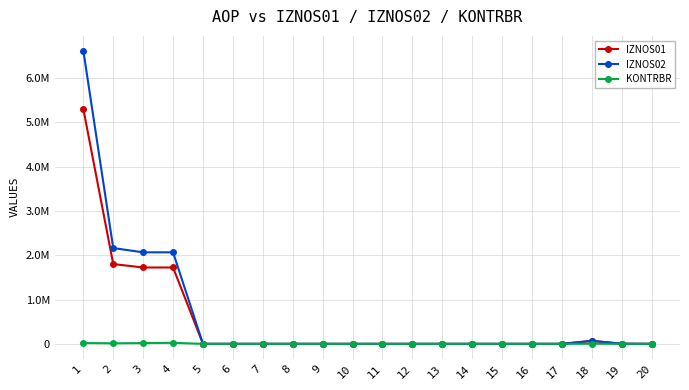

Between 1 and 9, which is larger?

1